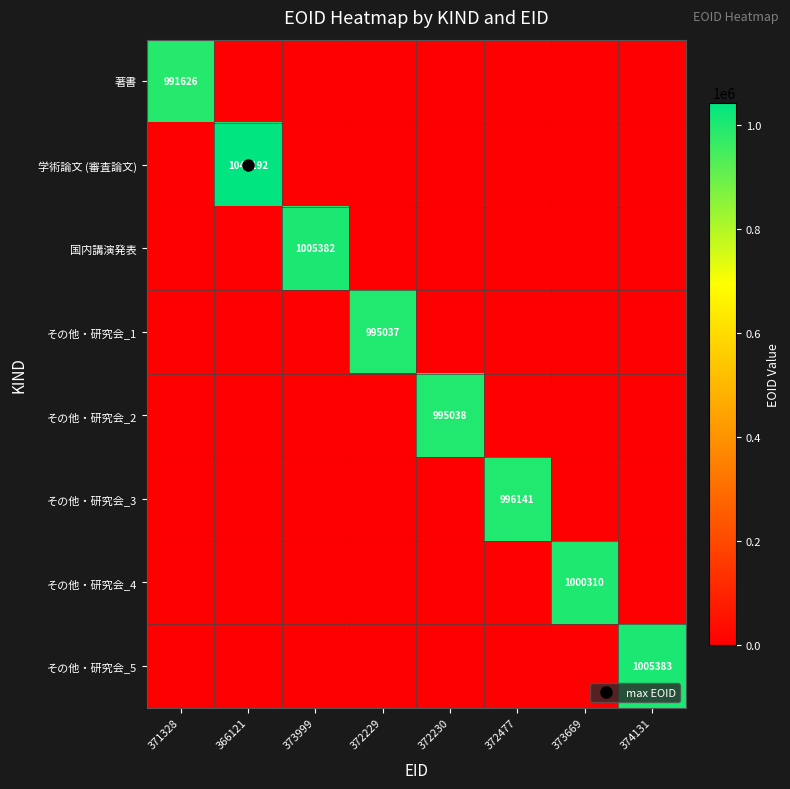

Which series has the widest spread of values?

学術論文 (審査論文)